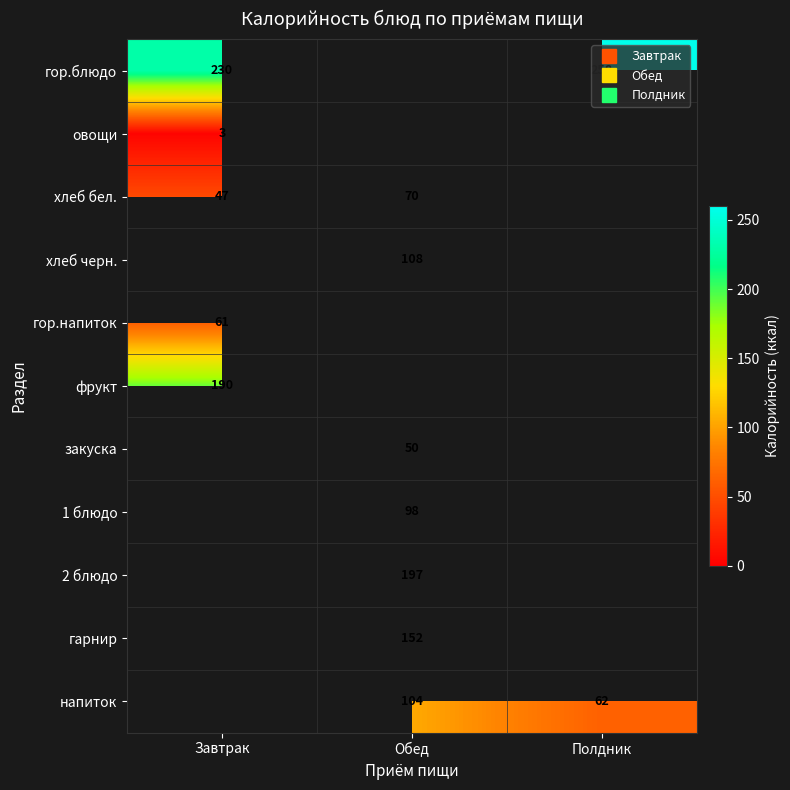

Count the number of data series in this chart.

11